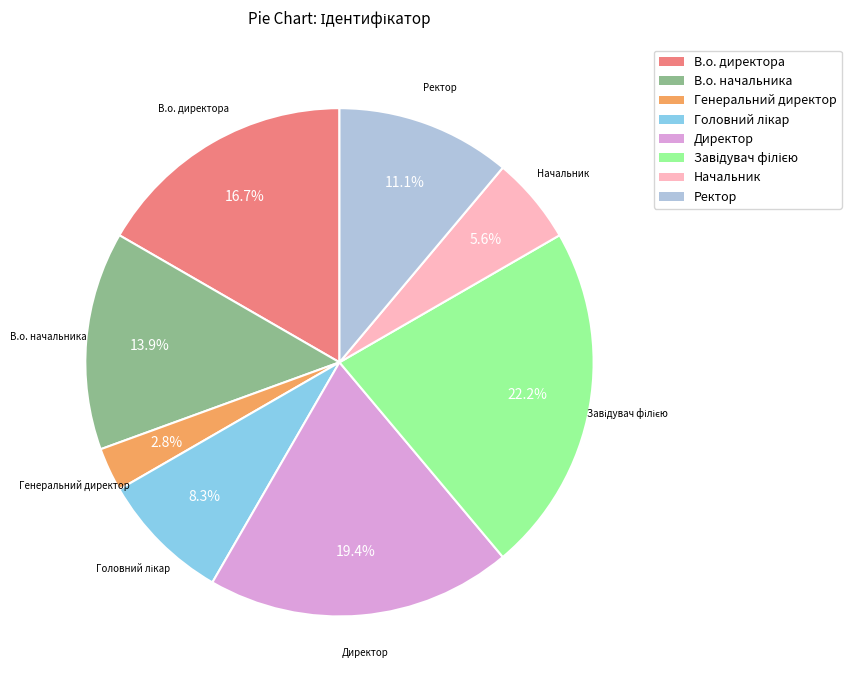

How many slices are in this pie chart?

8